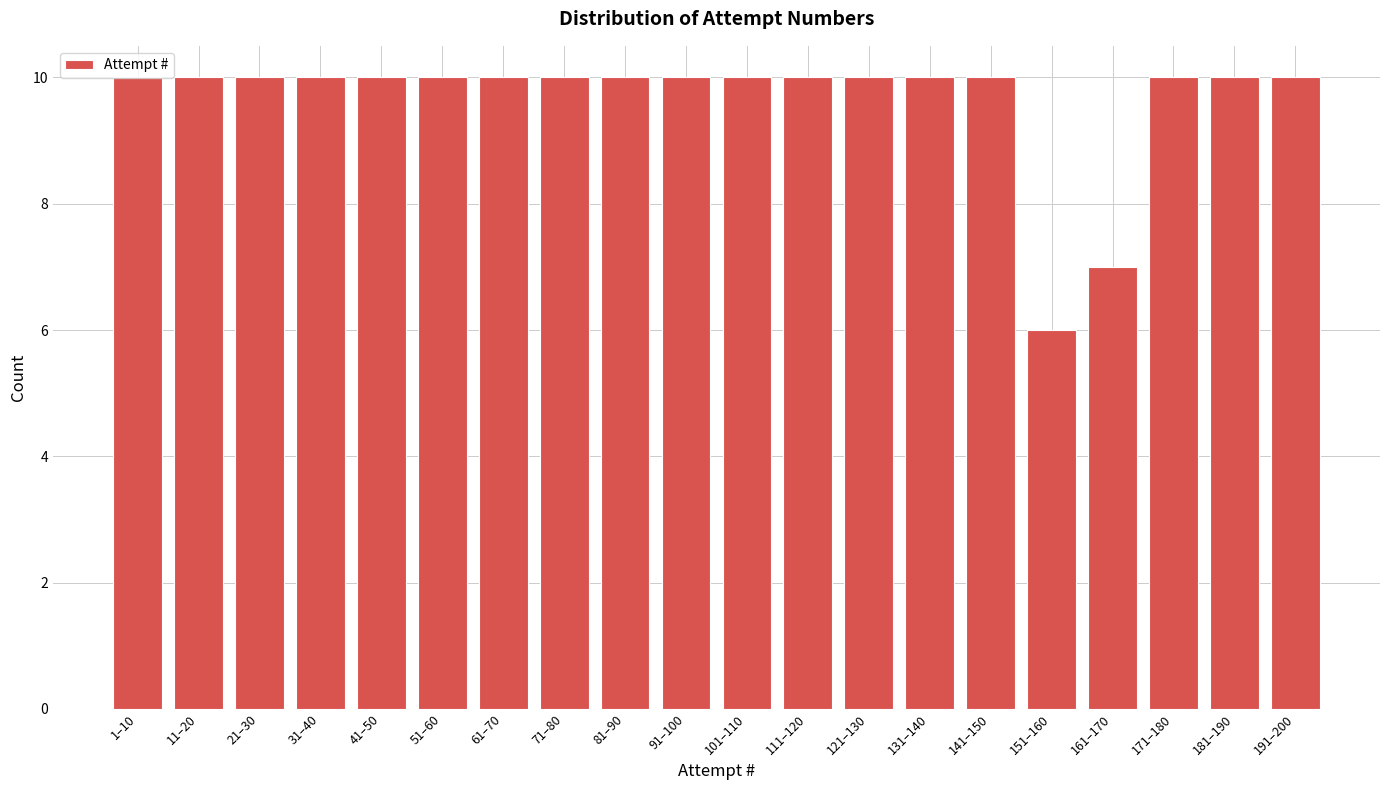

Approximately how many times larger is the value at 191–200 compared to 21–30?

1.0